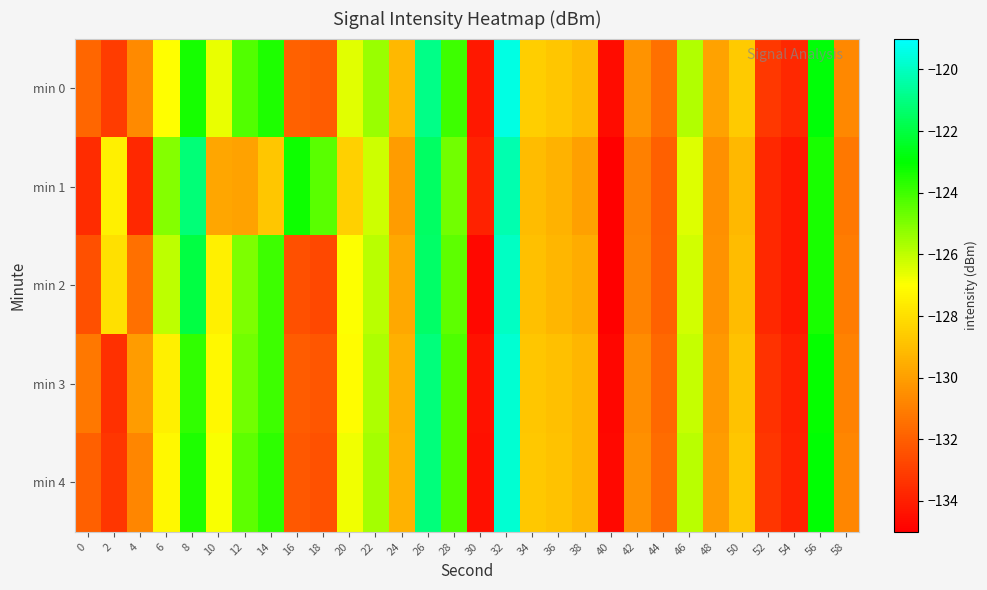

At which category is the sum across all series the highest?

32